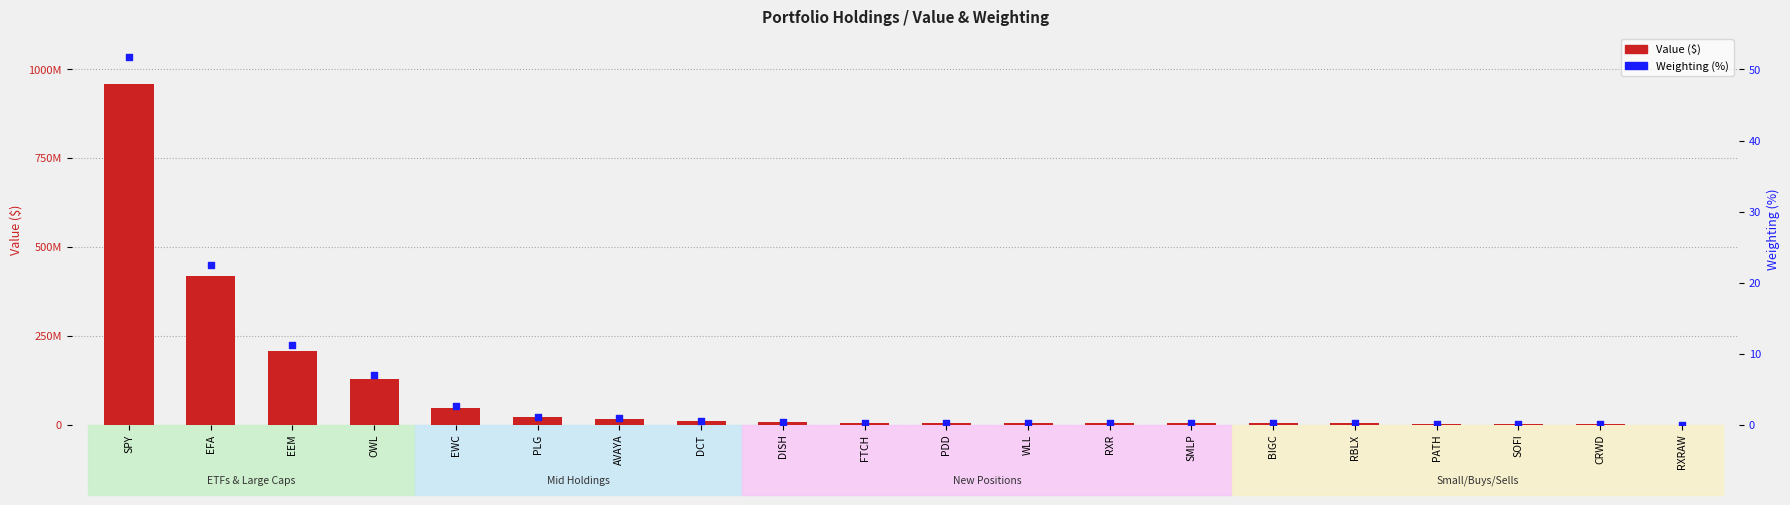

At how many categories does at least one series exceed 471888095?

1